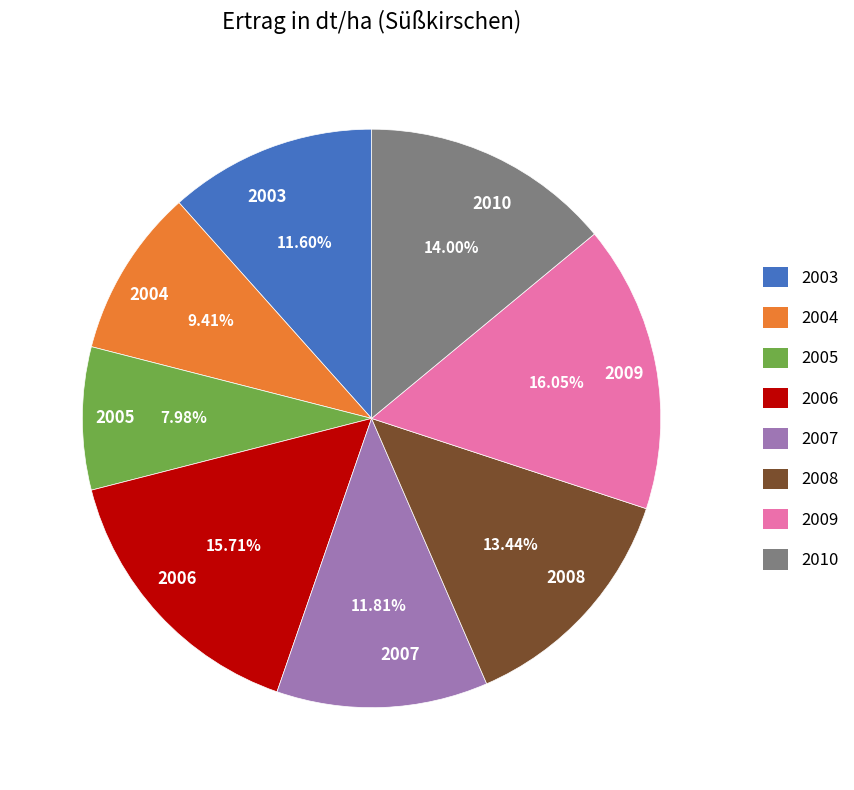

What percentage is the 2008 slice, to the nearest percent?

13%